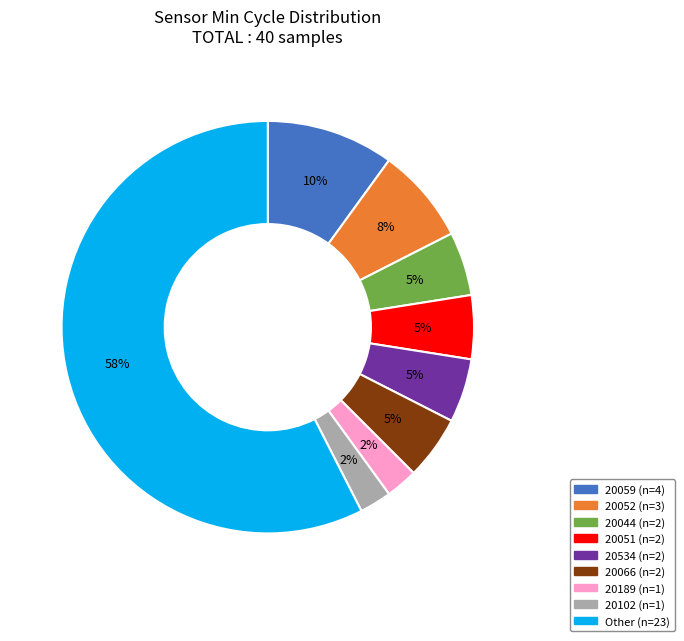

To the nearest percent, what is the average slice percentage?

11%